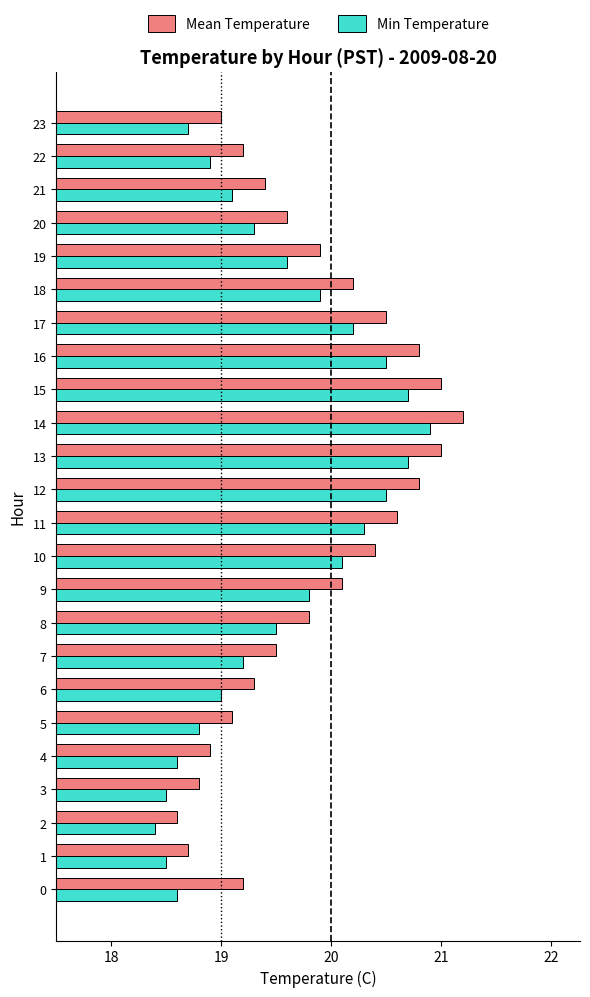

Rank the series by their average value, from highest to lowest.

Mean Temperature, Min Temperature